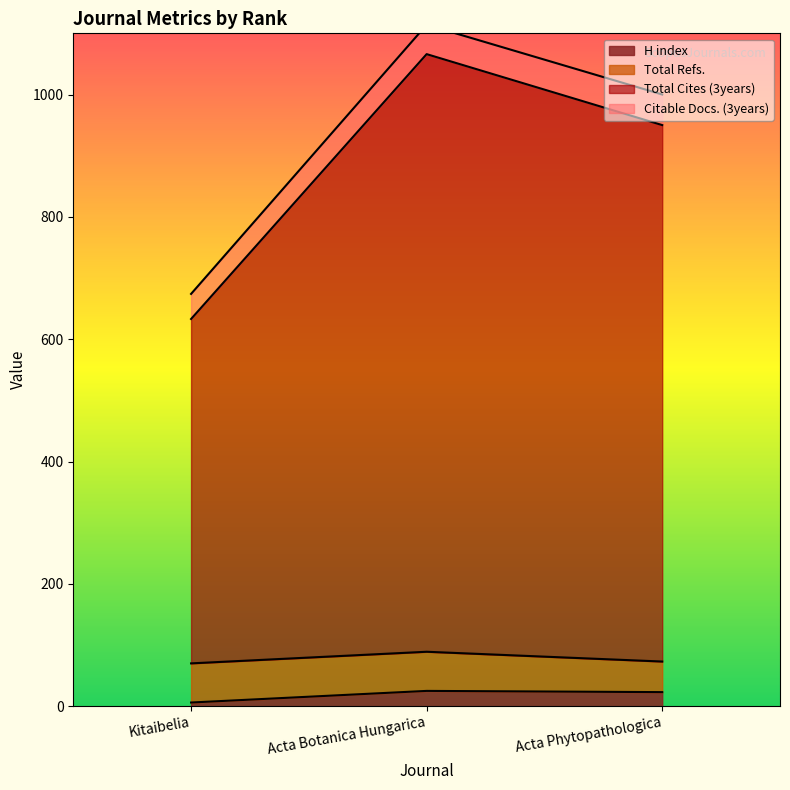

The H index series shows 6 at Kitaibelia. True or false?

True